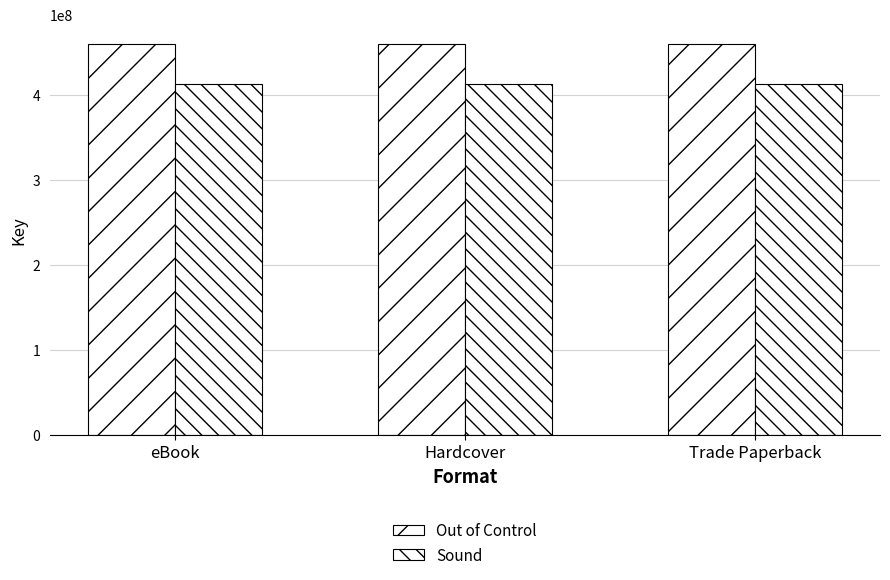

How many categories are shown in the chart?

3